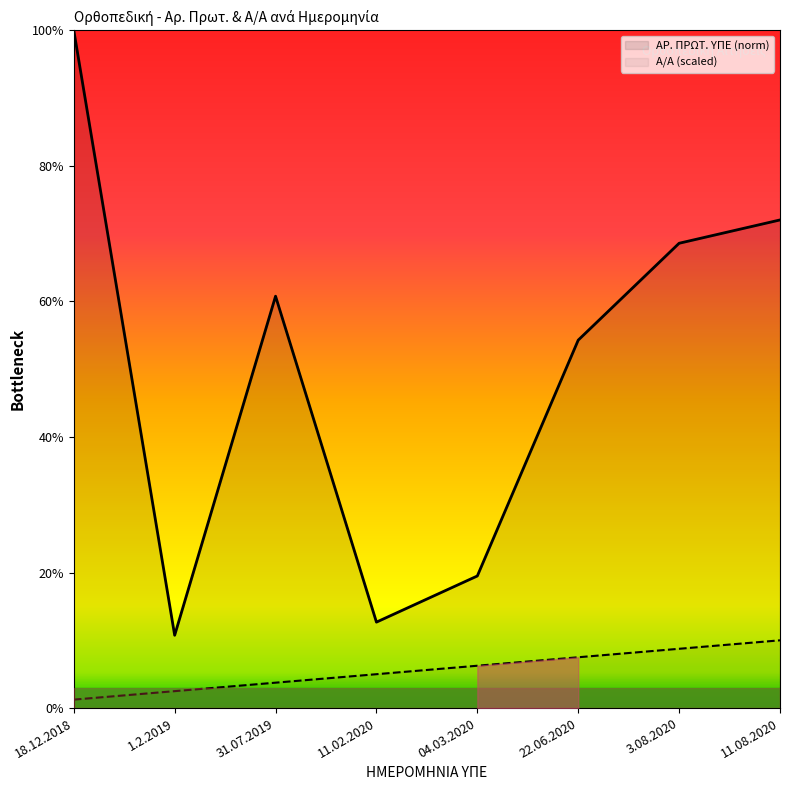

Rank the categories by ΑΡ. ΠΡΩΤ. ΥΠΕ (norm) value from lowest to highest.

1.2.2019, 11.02.2020, 04.03.2020, 22.06.2020, 31.07.2019, 3.08.2020, 11.08.2020, 18.12.2018